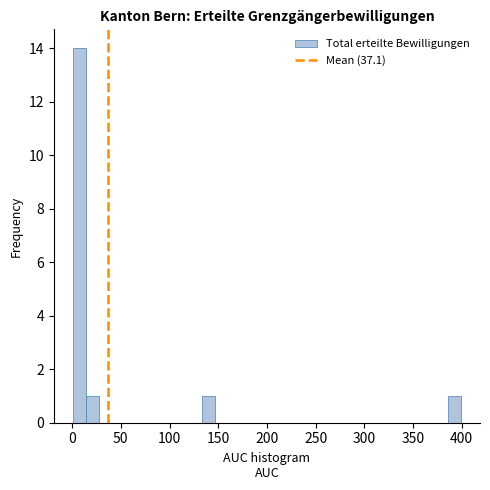

Read against the x-axis, roughly where is the centre of the tallest bar?

10